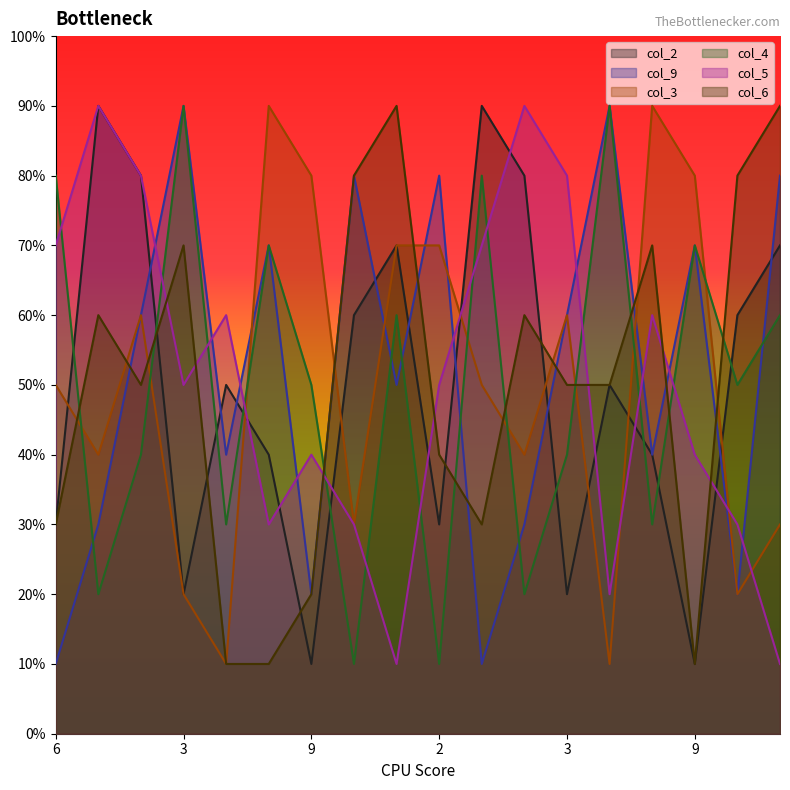

Rank the series at 1 from highest to lowest value.

col_2, col_5, col_9, col_3, col_6, col_4